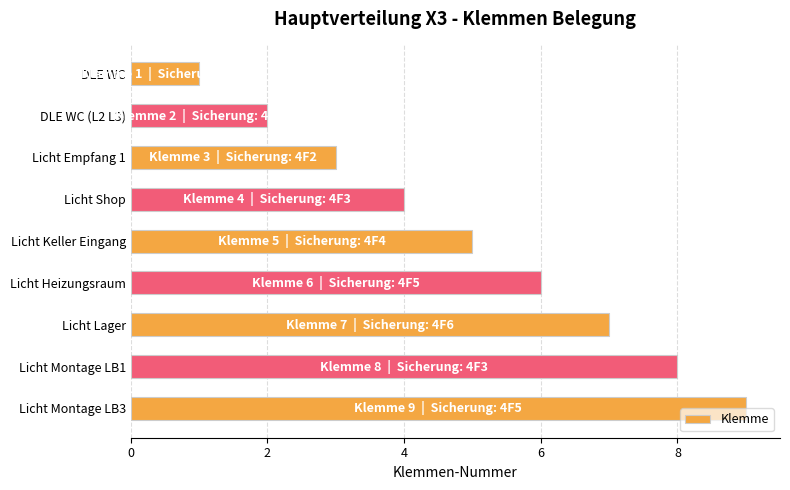

How many data points are less than 5?

4